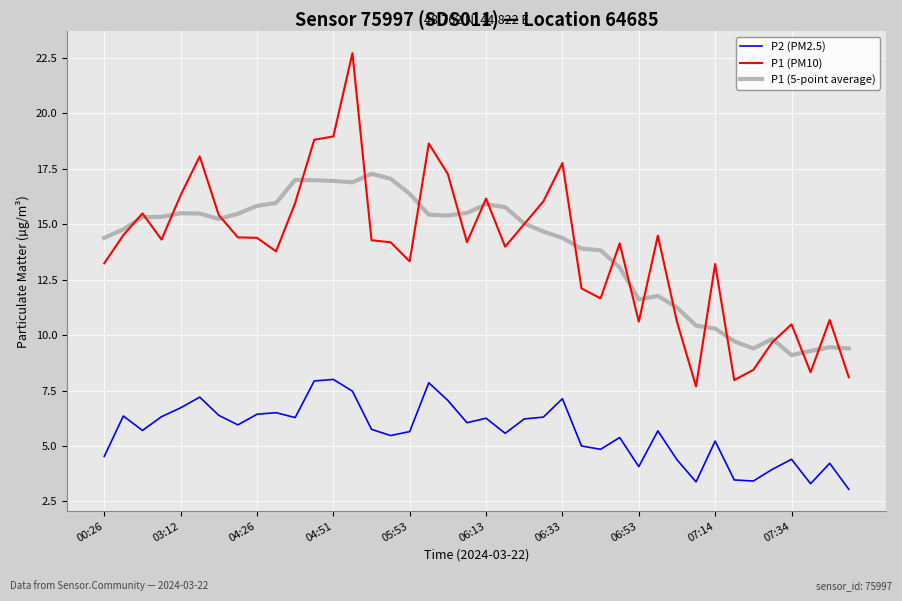

What is the maximum value shown in the chart?

22.7